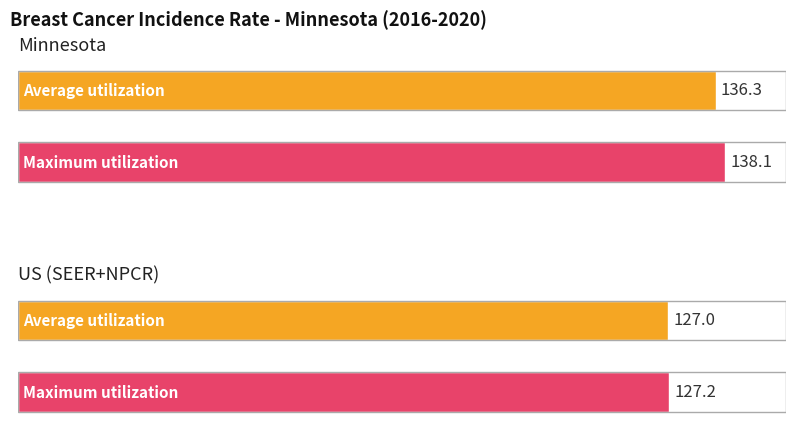

How many bars are there in total?

4